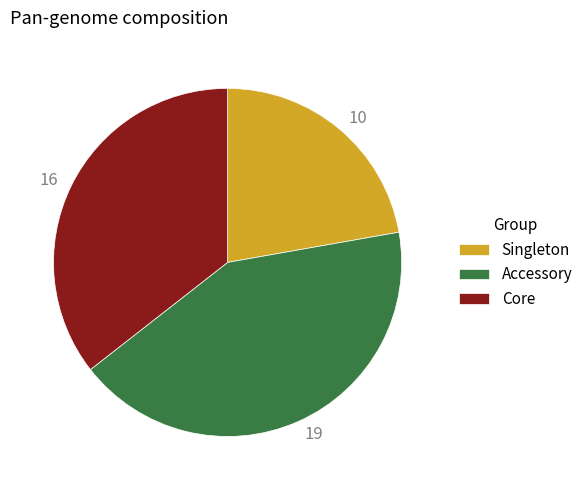

The Singleton slice represents 13% of the pie. True or false?

False